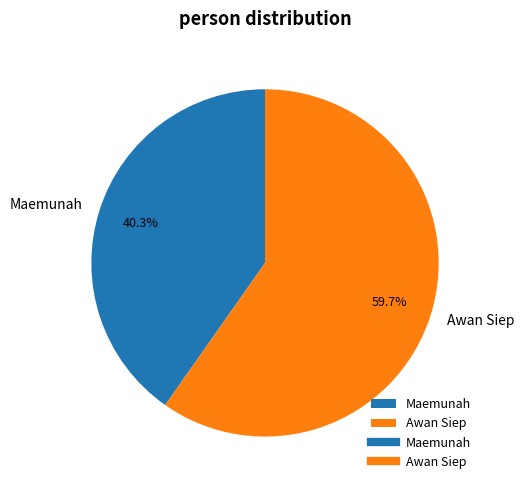

To the nearest percent, what percentage of the pie is Maemunah?

40%